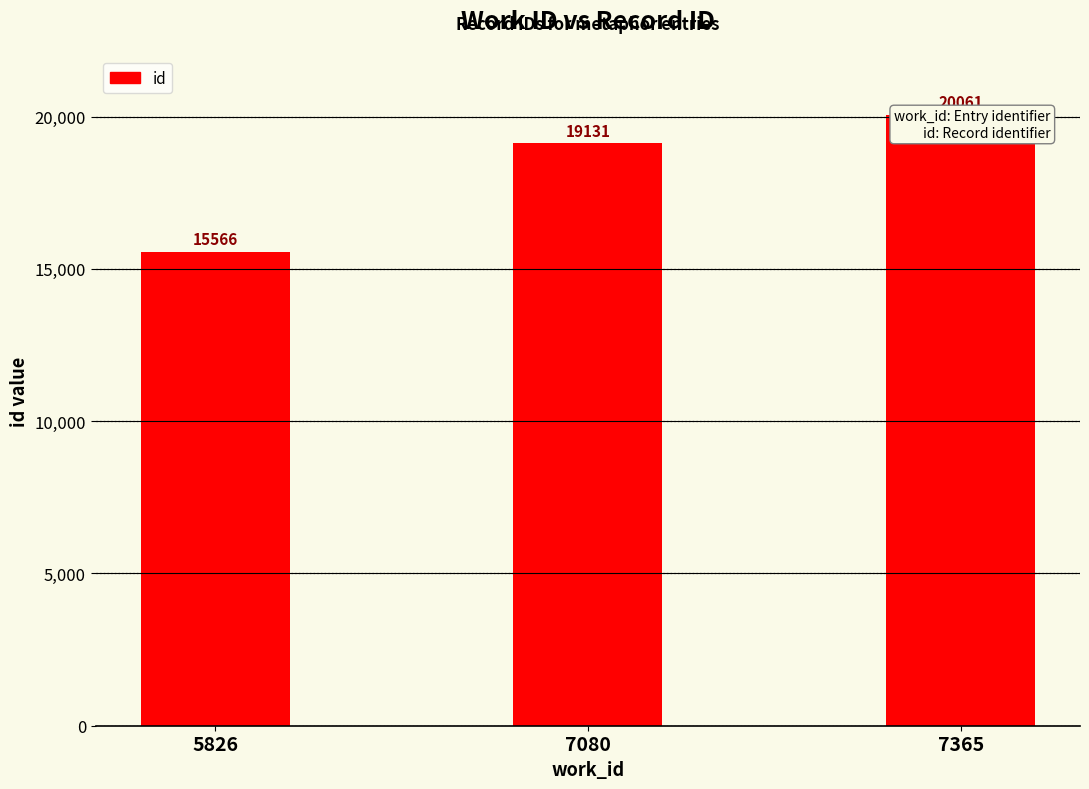

Reading left to right, what are all the values shown in this chart?

15566	19131	20061